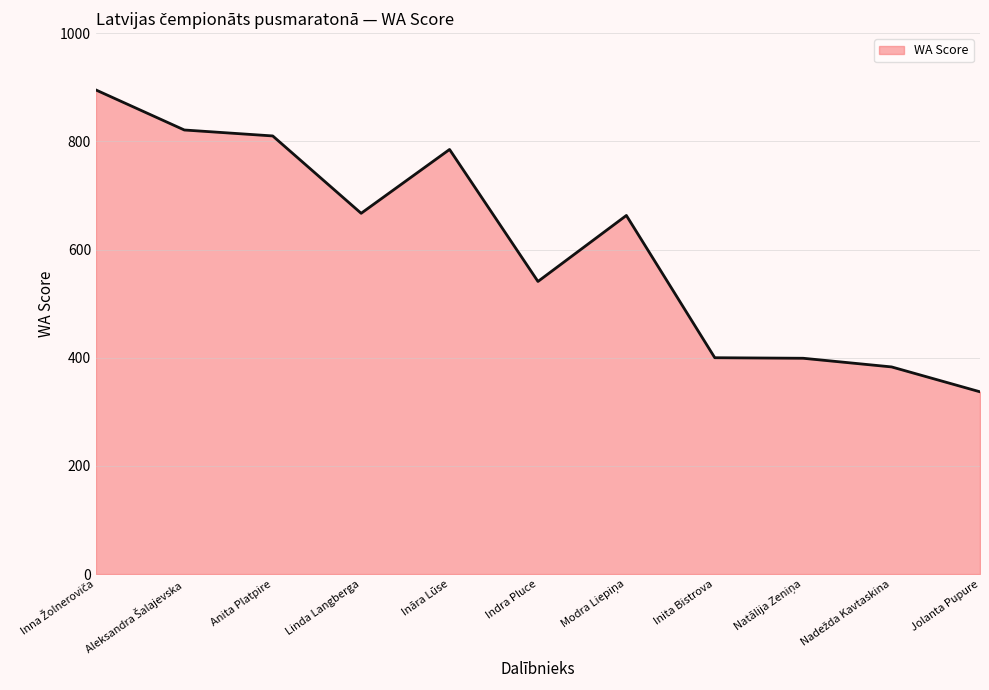

What is the maximum value shown in the chart?

895